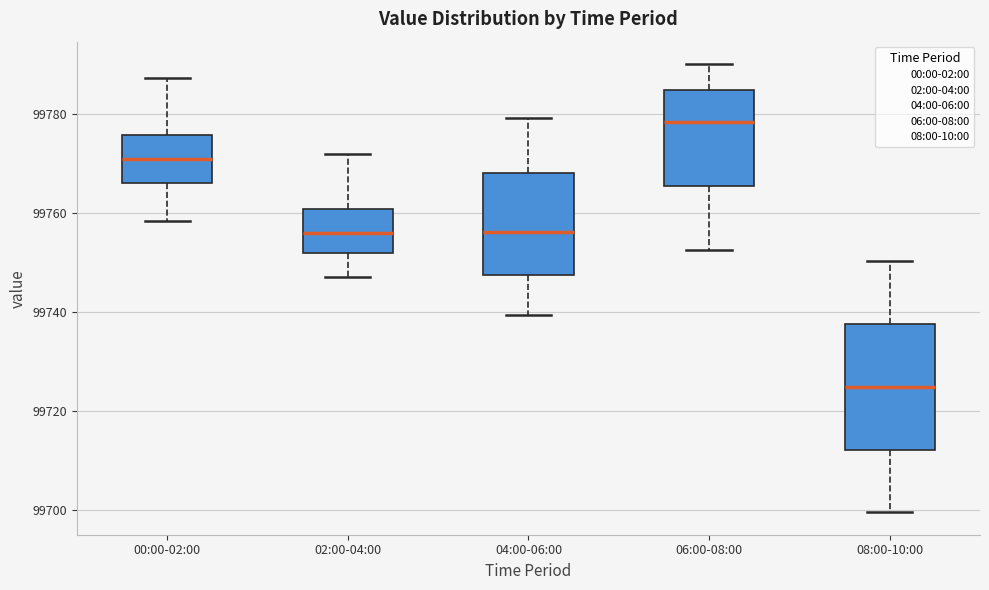

Reading left to right, read every box against the y-axis: the position of its median line, the range the box covers, and the ends of its whiskers. The values are not printed on the chart, so give them approximately, as read against the axis.

00:00-02:00: median 99772, box 99766 to 99776, whiskers 99758 to 99788
02:00-04:00: median 99756, box 99752 to 99760, whiskers 99748 to 99772
04:00-06:00: median 99756, box 99748 to 99768, whiskers 99740 to 99780
06:00-08:00: median 99778, box 99766 to 99784, whiskers 99752 to 99790
08:00-10:00: median 99724, box 99712 to 99738, whiskers 99700 to 99750